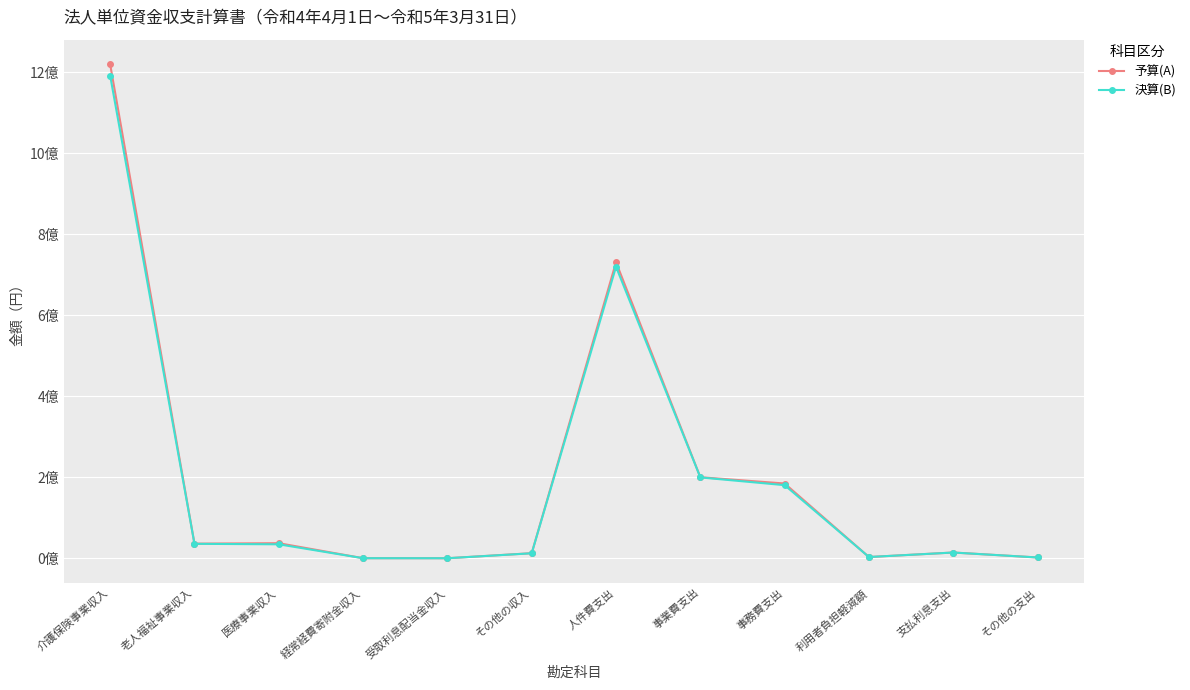

Where do 予算(A) and 決算(B) first cross each other?

事務費支出 and 利用者負担軽減額